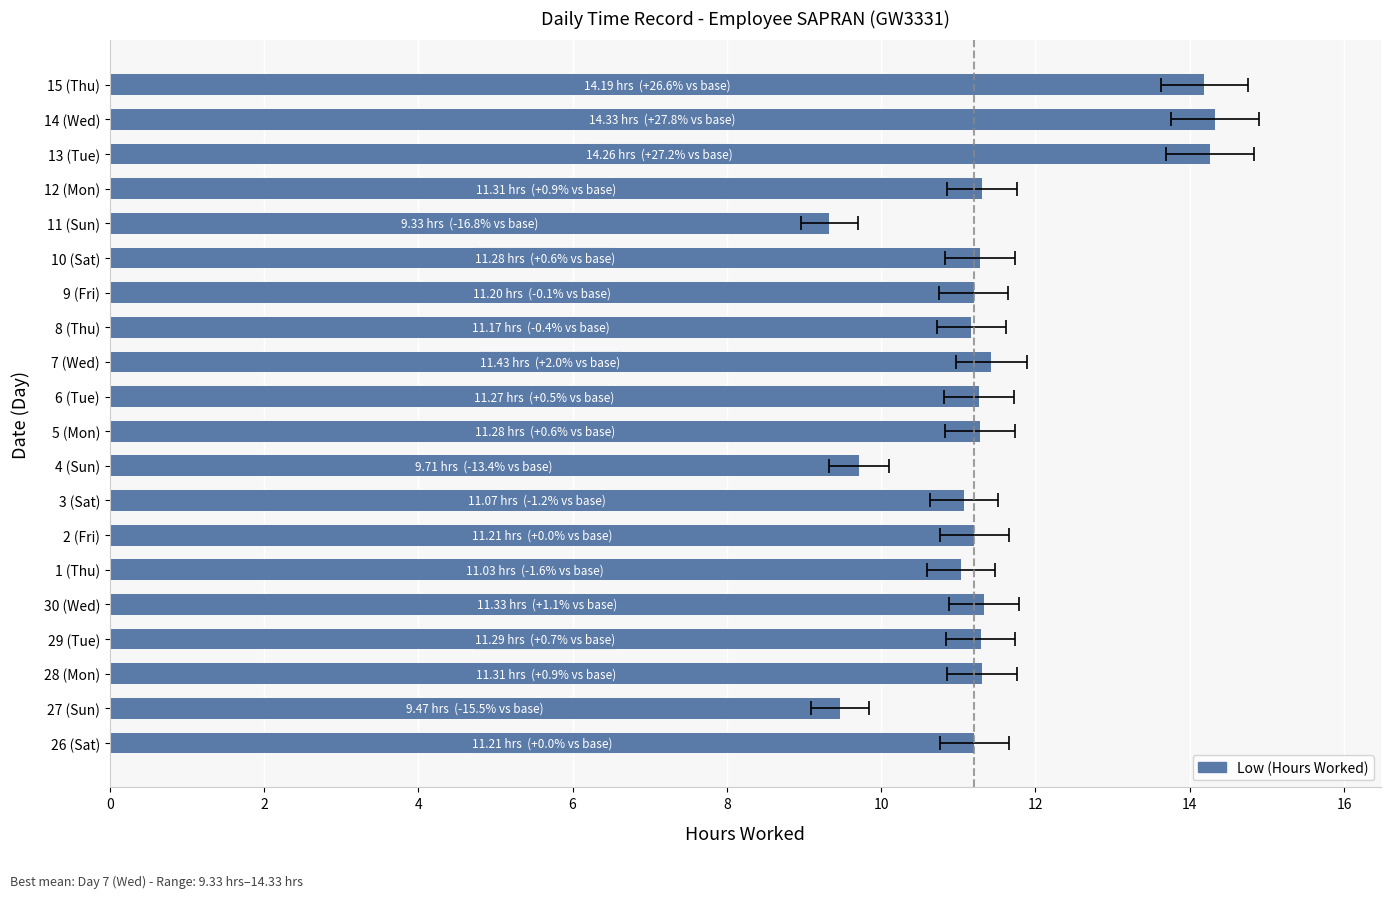

What is the value of the 5th bar from the left?

11.3